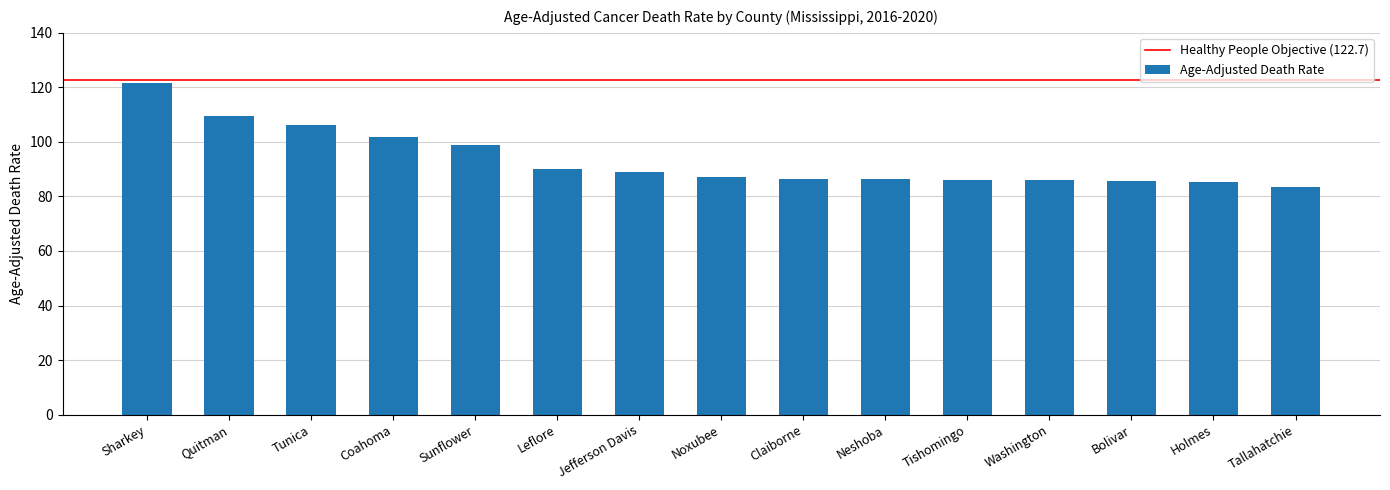

What is the approximate value at Sharkey?

121.5